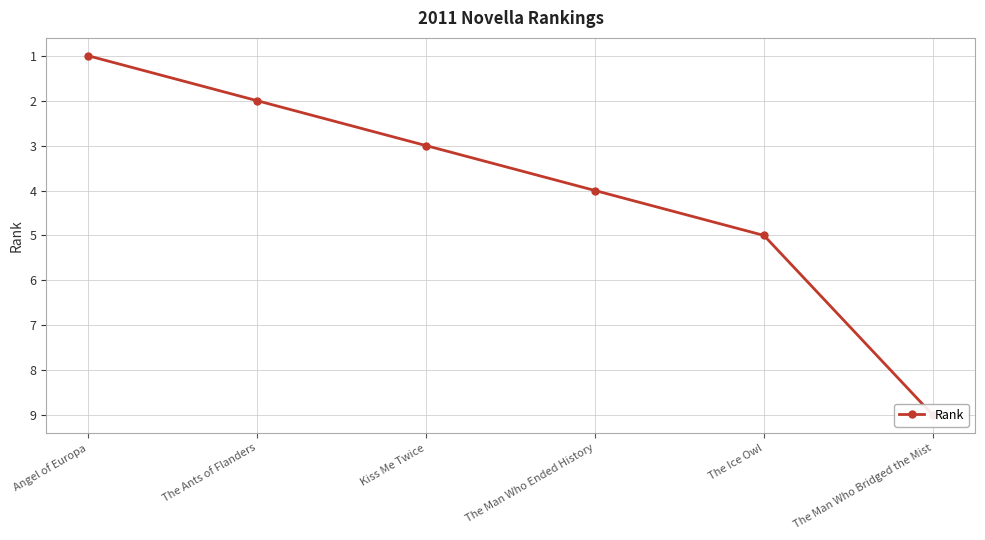

What is the difference between the maximum and minimum values?

8